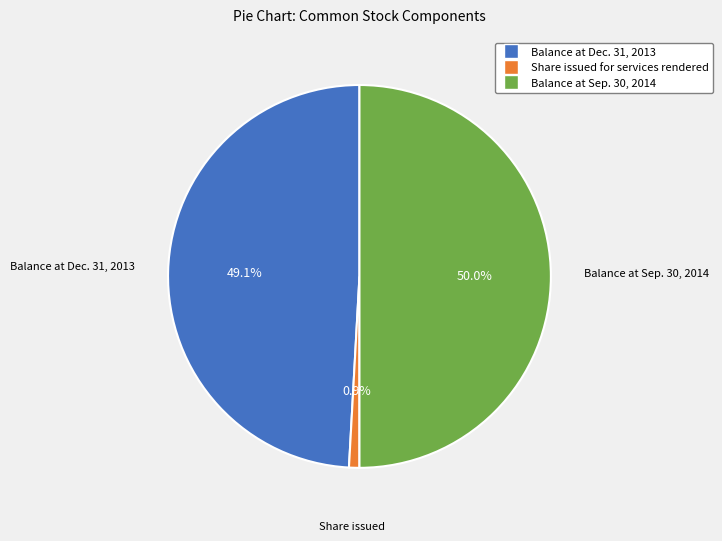

The Share issued for services rendered slice represents 1% of the pie. True or false?

True